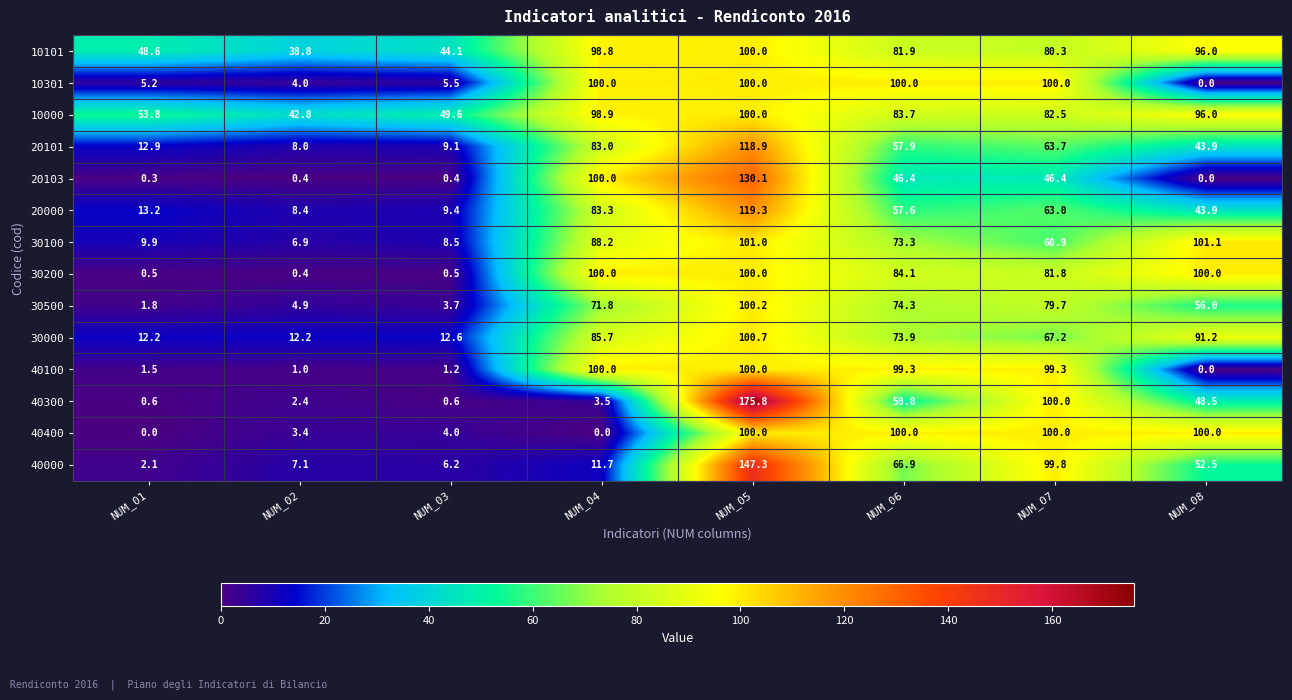

Which series has the widest spread of values?

40300